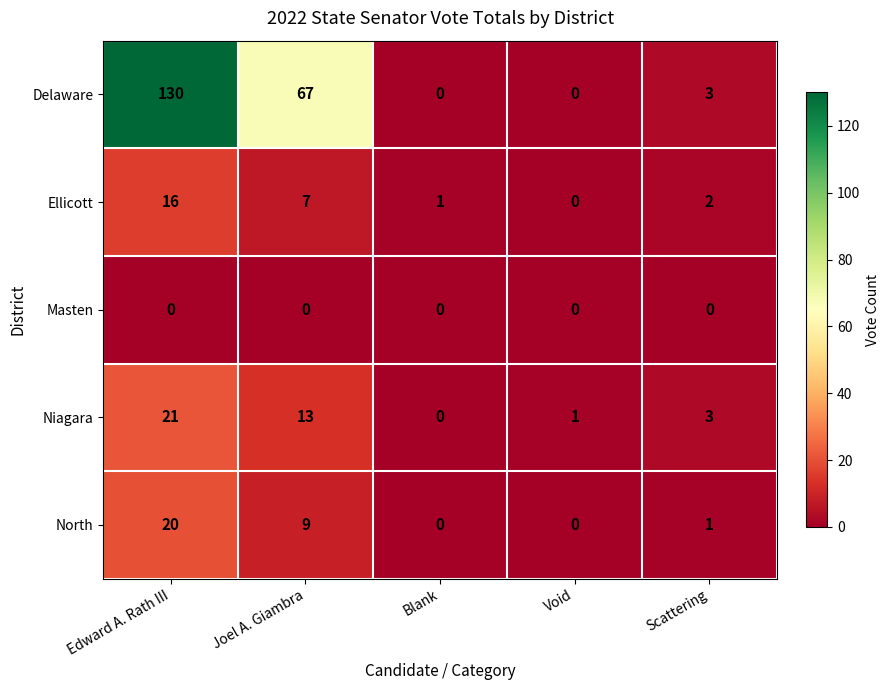

Read the Ellicott value at Joel A. Giambra, to the nearest 10.

10